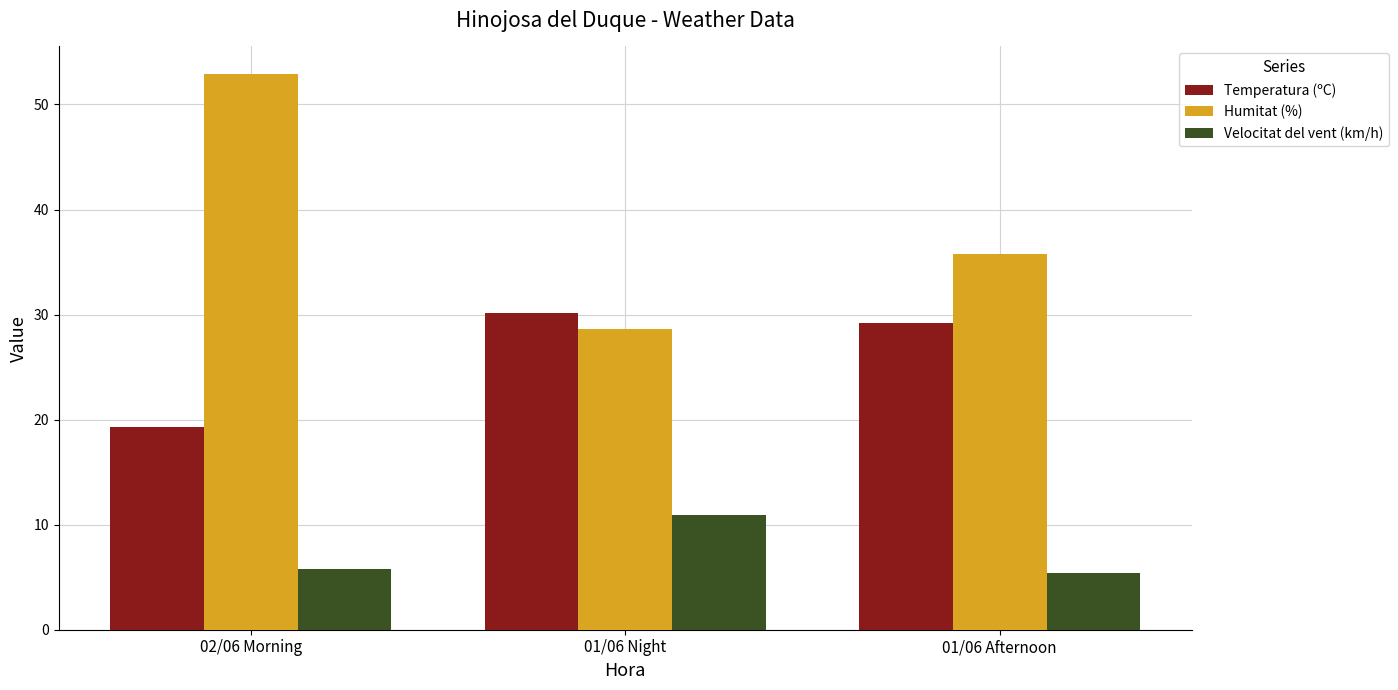

Between 02/06 Morning and 01/06 Night, which series saw the biggest shift?

Humitat (%)